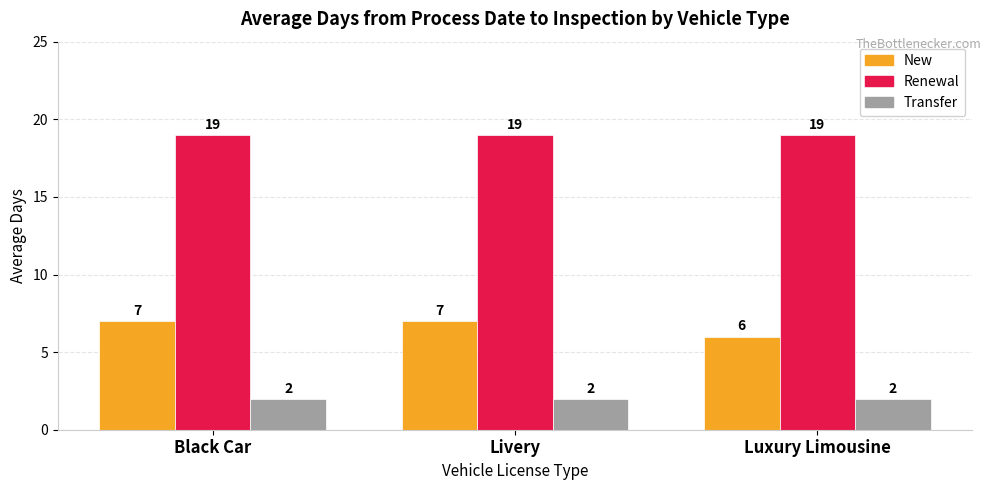

What is the highest value of the Renewal series?

19